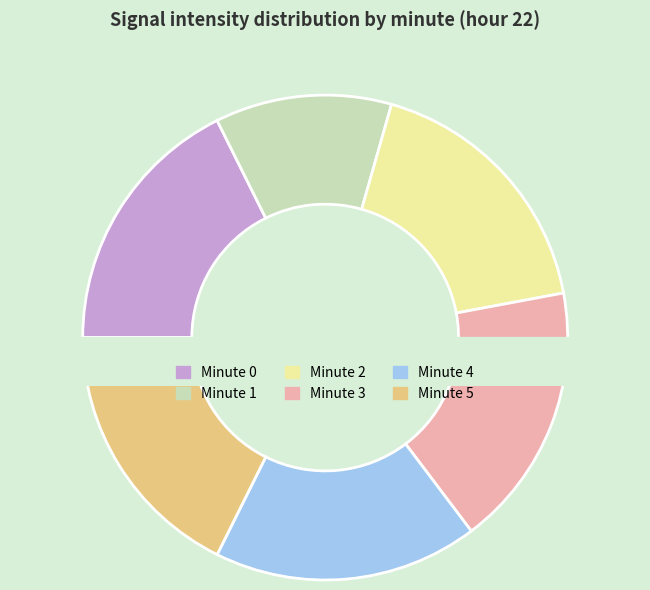

Count the number of slices in the pie.

6